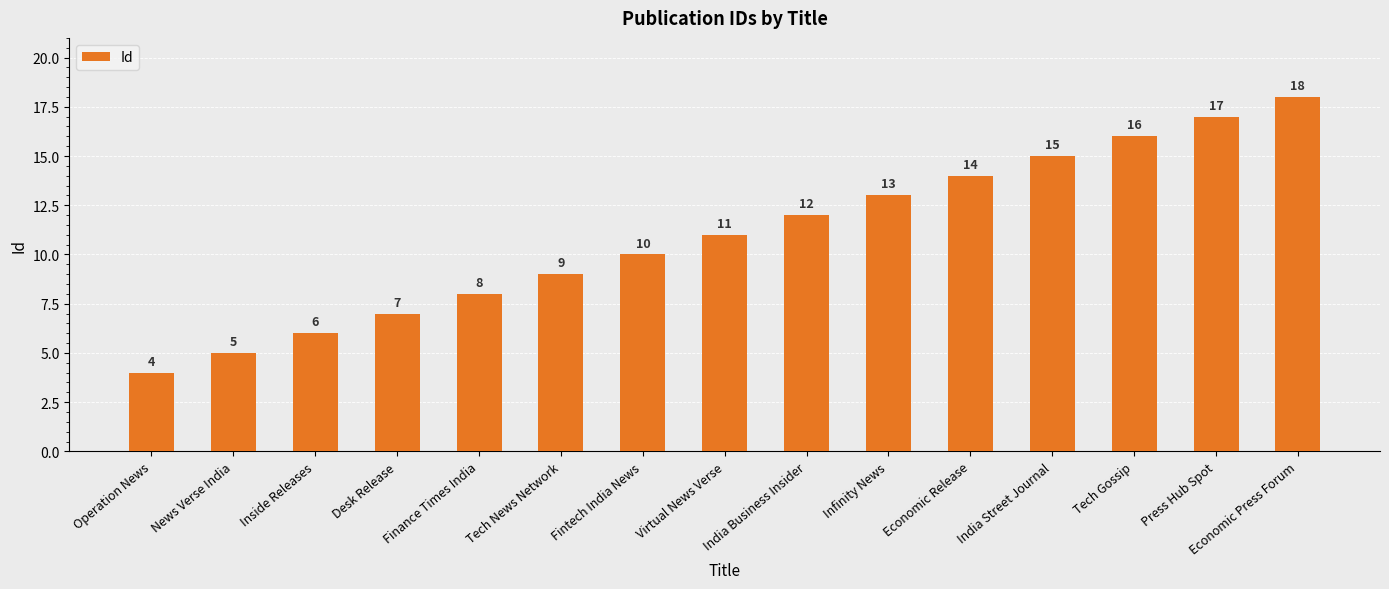

List the labels in order of value, smallest first.

Operation News, News Verse India, Inside Releases, Desk Release, Finance Times India, Tech News Network, Fintech India News, Virtual News Verse, India Business Insider, Infinity News, Economic Release, India Street Journal, Tech Gossip, Press Hub Spot, Economic Press Forum